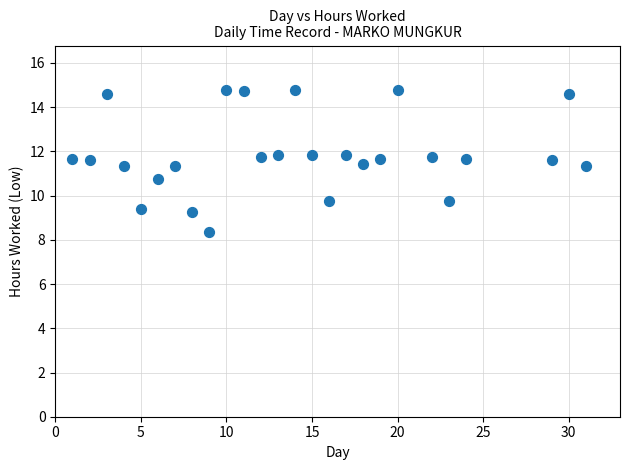

What is the range of Y values (max minus min)?

6.4